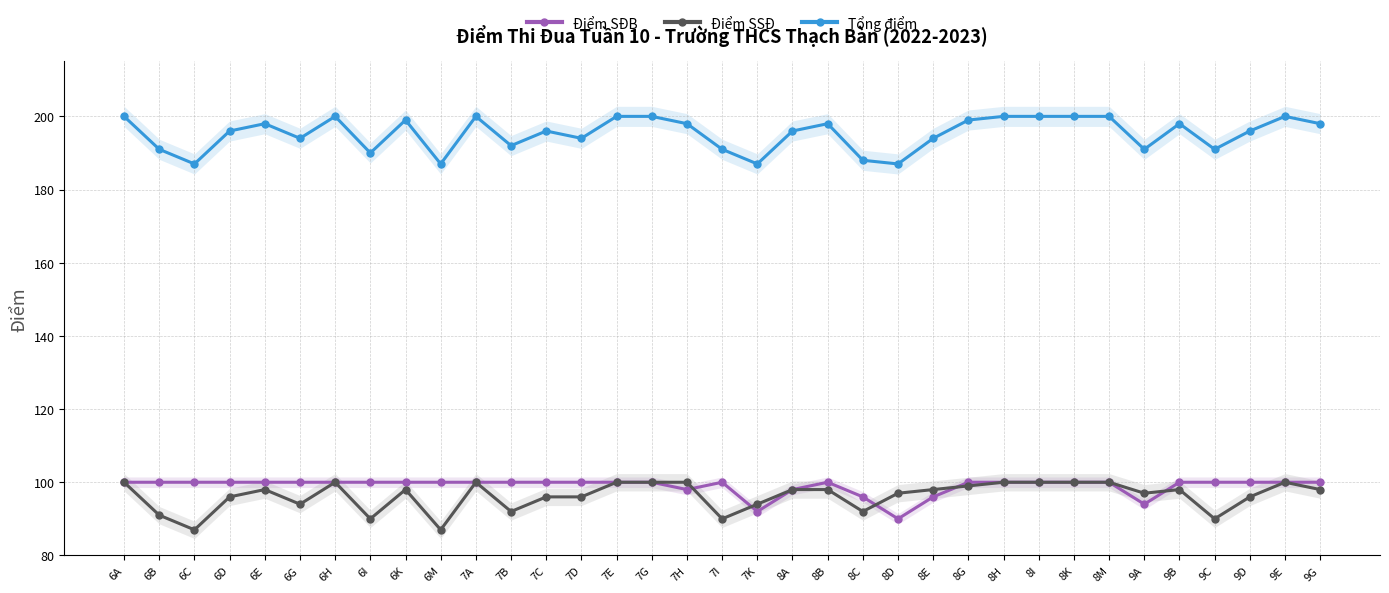

Reading right to left, list all the values displayed in this chart.

Điểm SĐB: 100	100	100	100	100	94	100	100	100	100	100	96	90	96	100	98	92	100	98	100	100	100	100	100	100	100	100	100	100	100	100	100	100	100	100
Điểm SSĐ: 98	100	96	90	98	97	100	100	100	100	99	98	97	92	98	98	94	90	100	100	100	96	96	92	100	87	98	90	100	94	98	96	87	91	100
Tổng điểm: 198	200	196	191	198	191	200	200	200	200	199	194	187	188	198	196	187	191	198	200	200	194	196	192	200	187	199	190	200	194	198	196	187	191	200